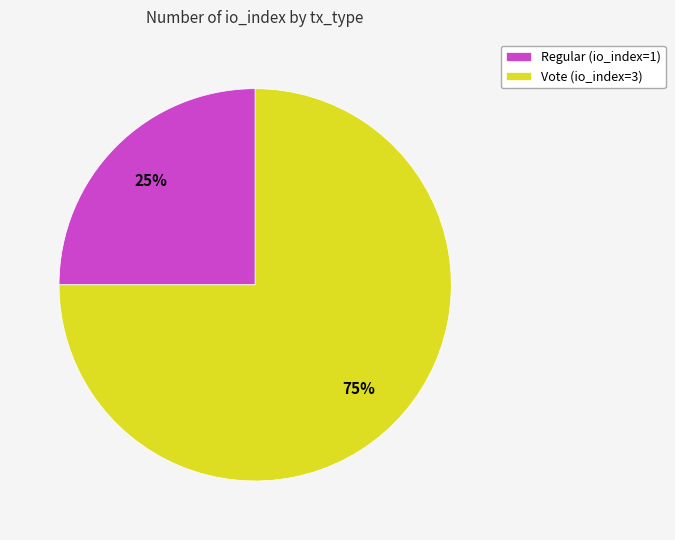

Approximately how many times larger is the value at Regular (io_index=1) compared to Vote (io_index=3)?

0.3